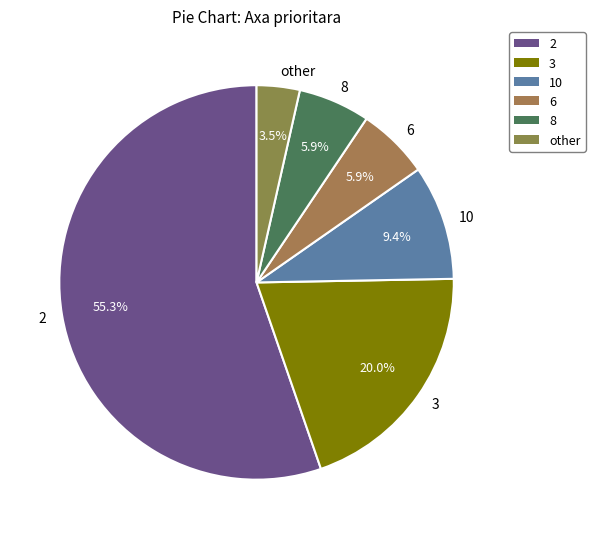

Which has a higher value, other or 2?

2